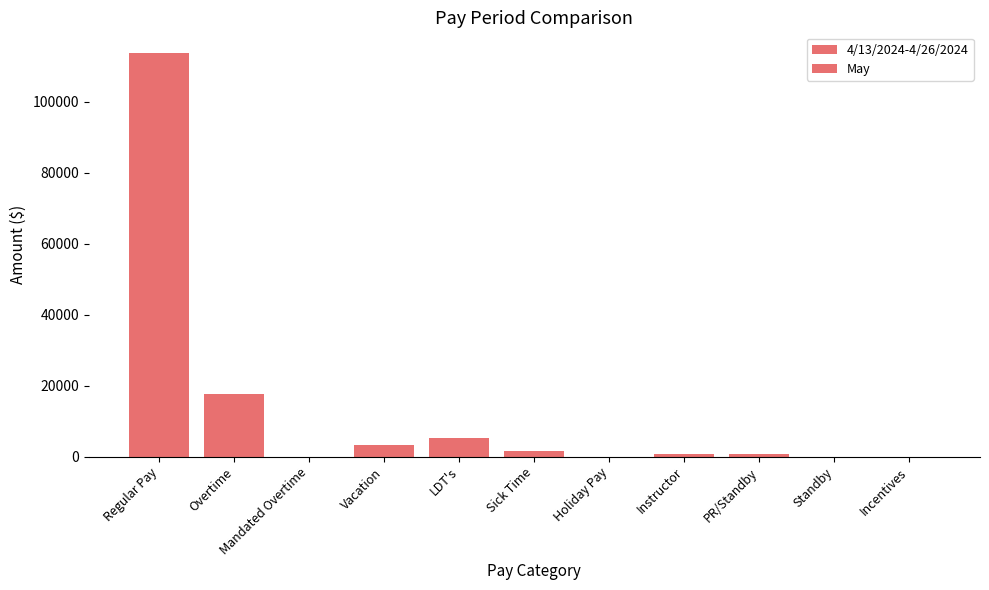

How many categories are shown in the chart?

11